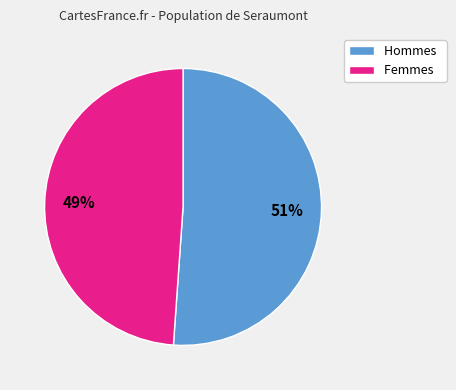

How many slices are in this pie chart?

2